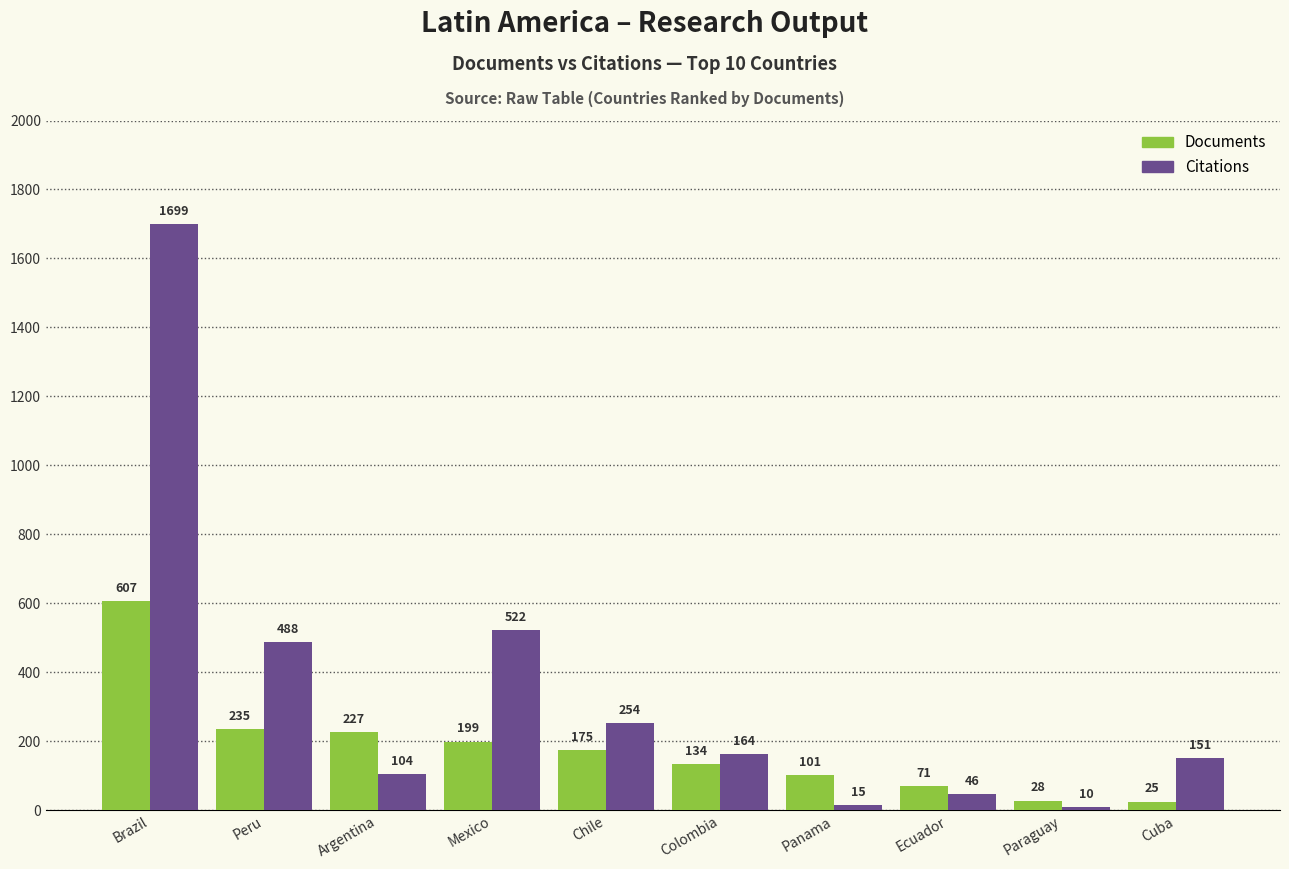

What is the sum of all Citations values?

3453